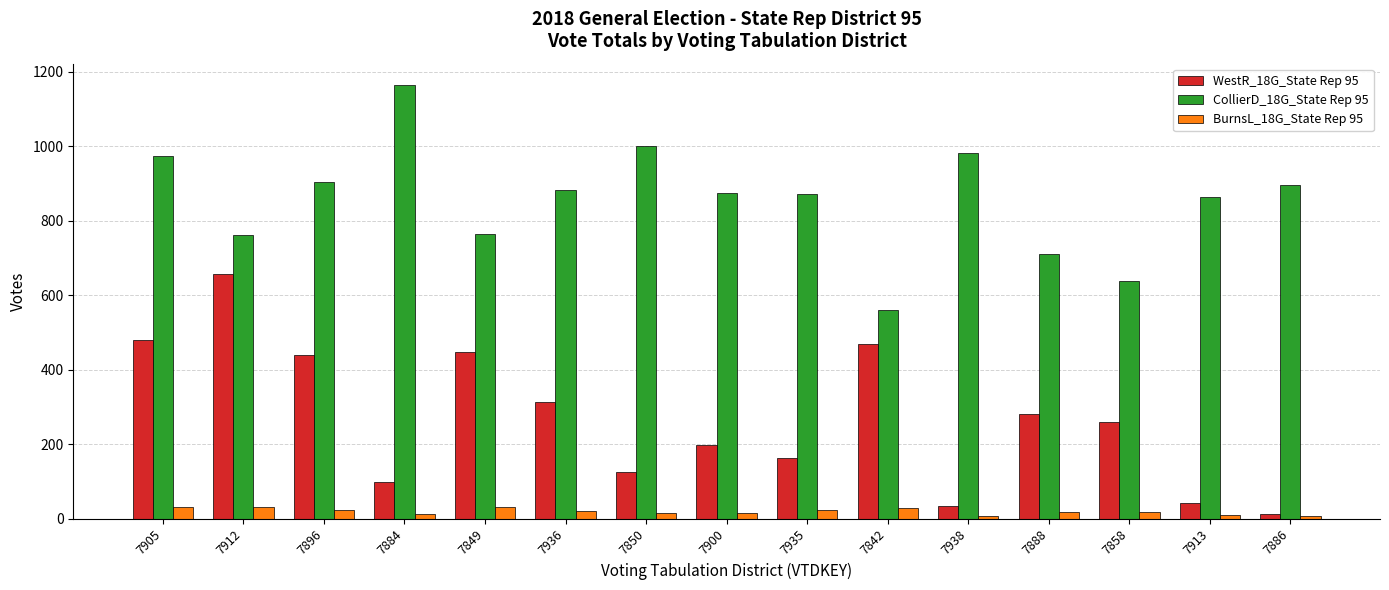

What is the label of the 14th bar from the right?

7912